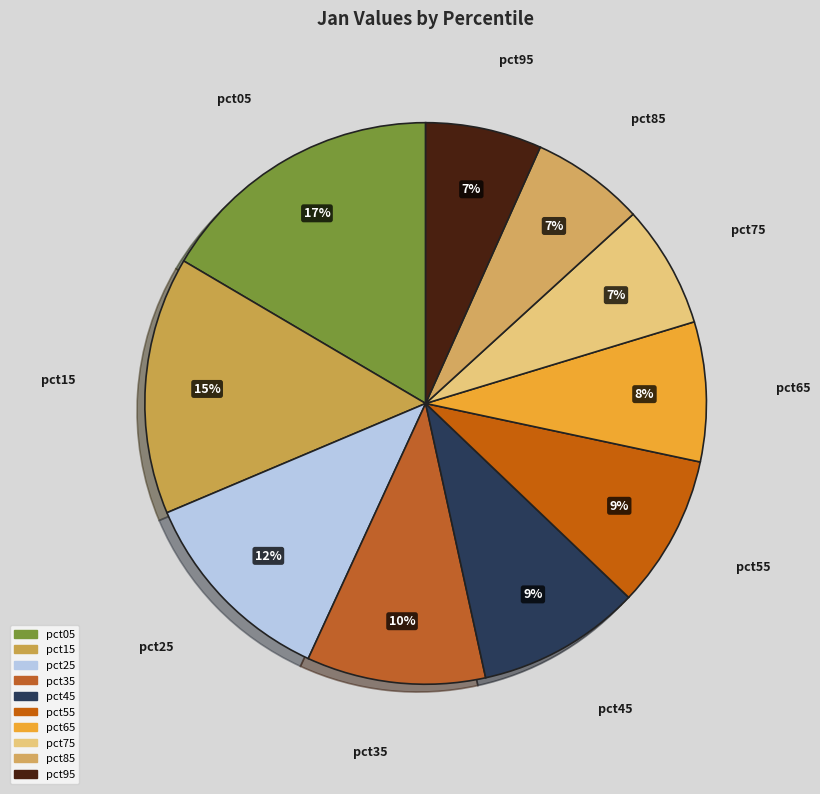

Do pct05 and pct85 together represent more than half of the pie?

No